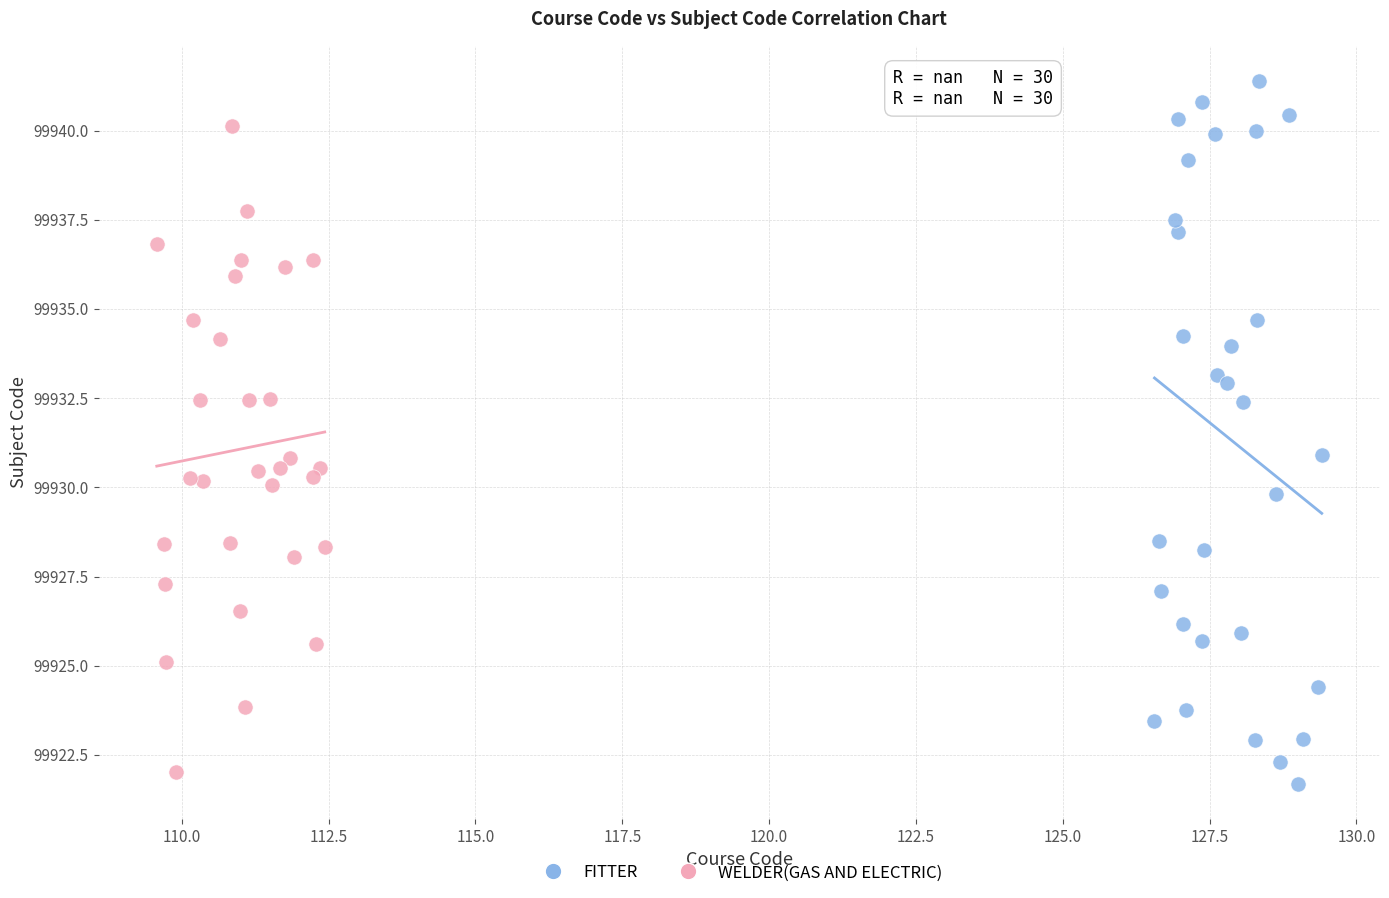

Which series reaches the minimum Y coordinate?

FITTER